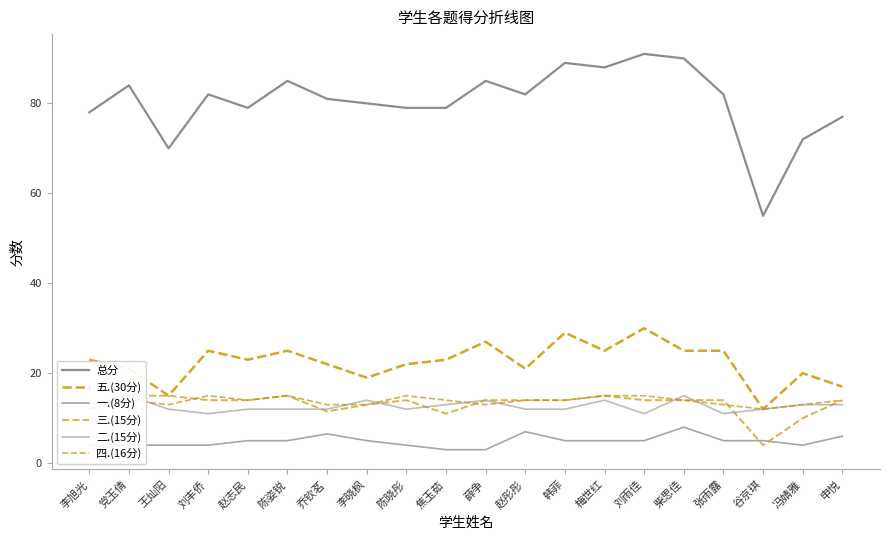

At which category does the chart reach its peak across all series?

刘雨佳